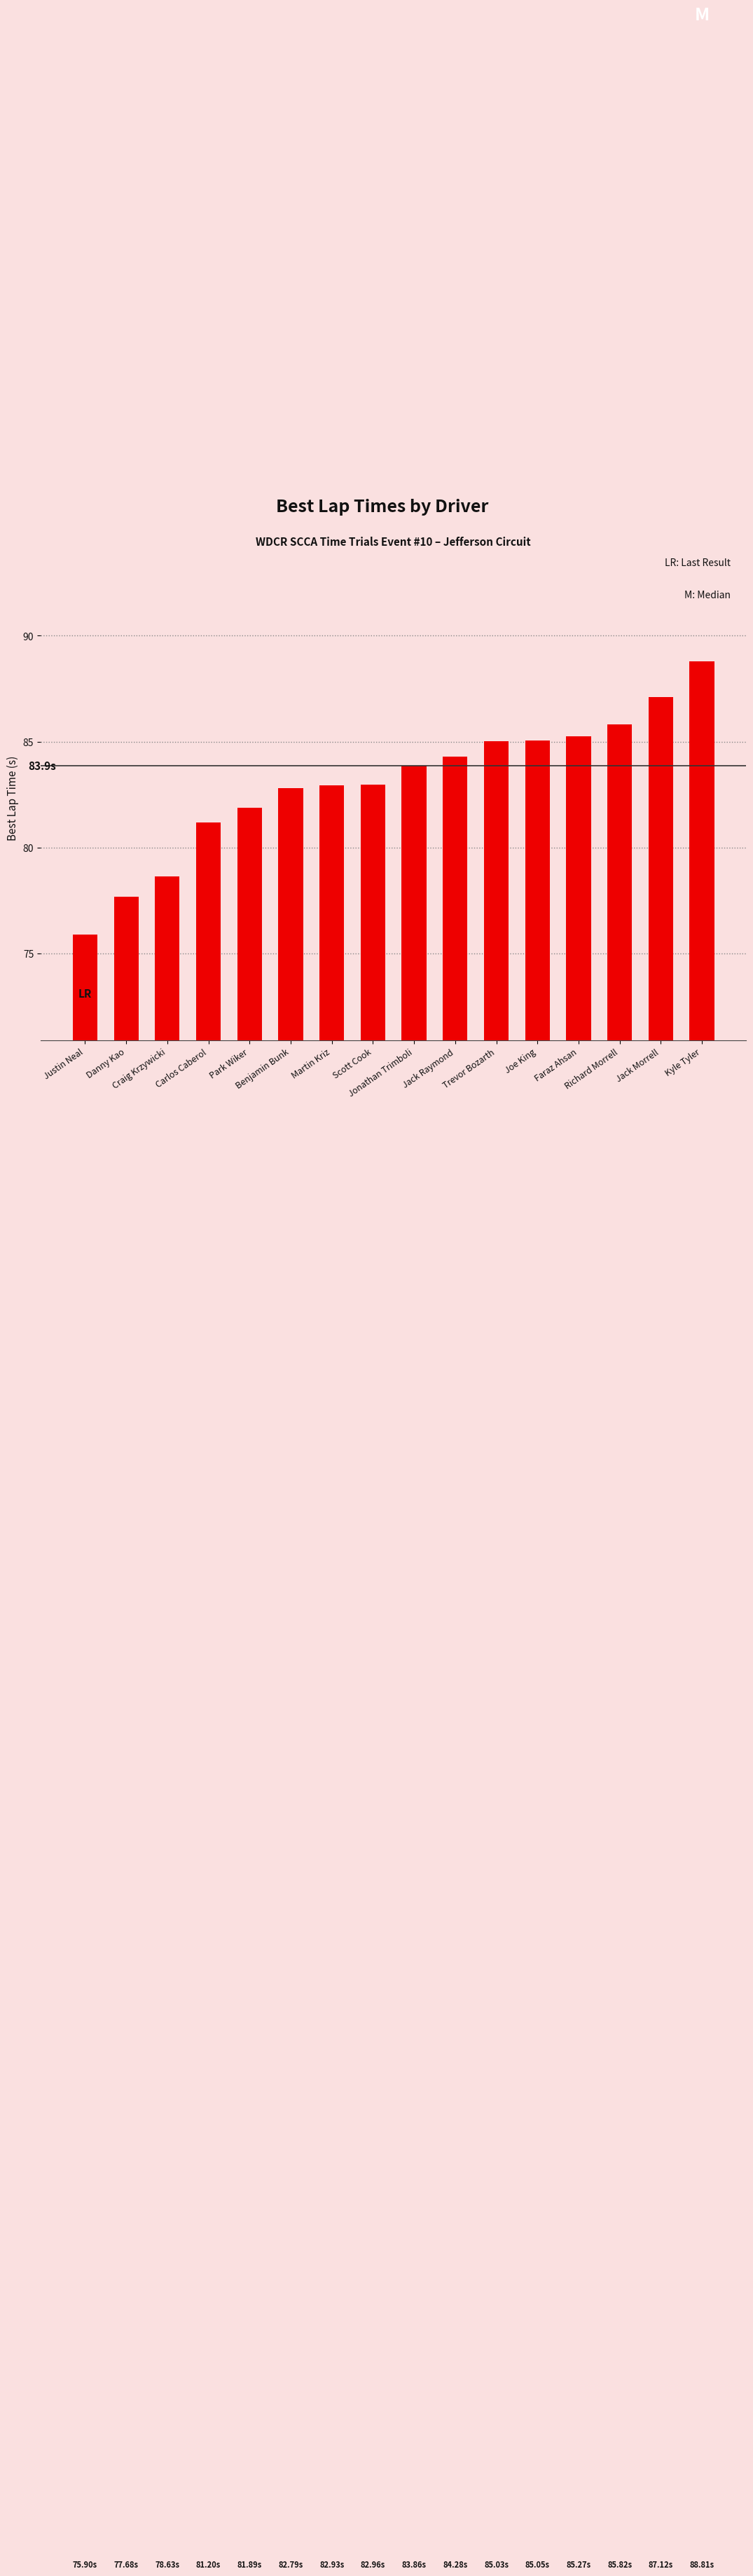

What is the greatest value displayed?

88.8